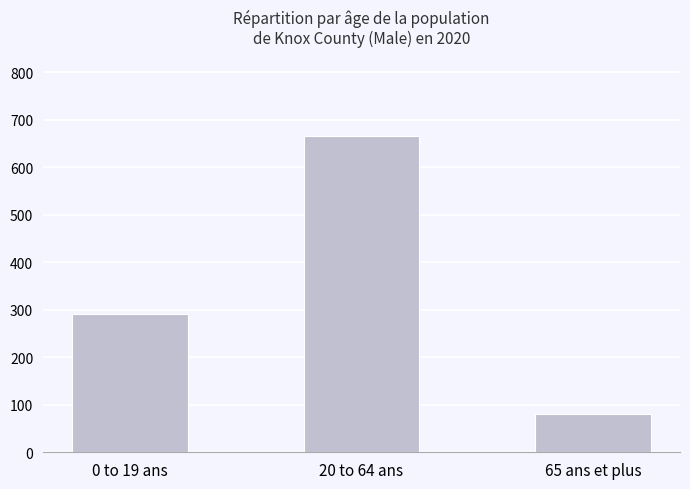

Rank the categories by value from lowest to highest.

65 ans et plus, 0 to 19 ans, 20 to 64 ans